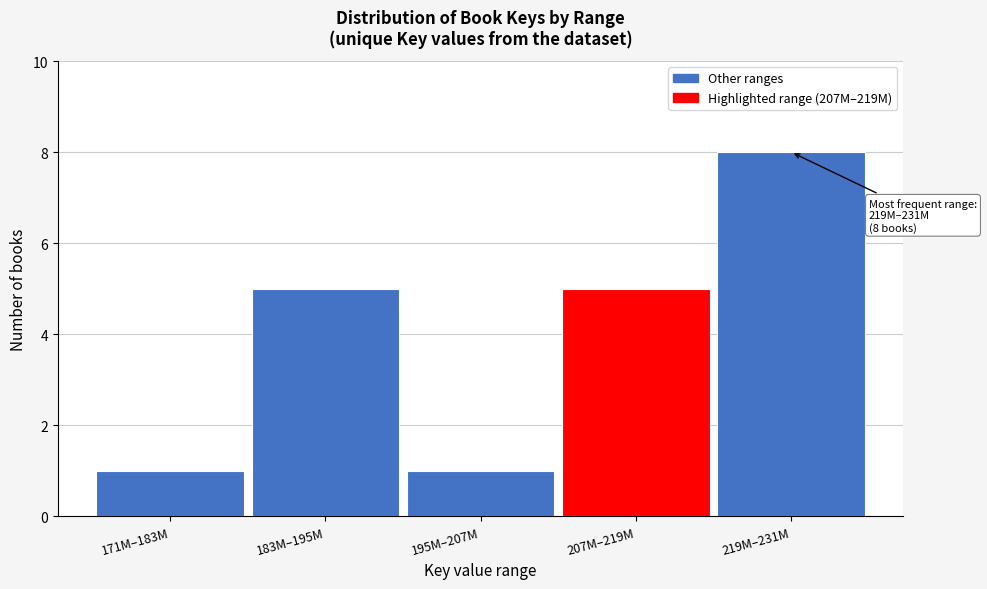

Reading left to right, extract all data points from this chart.

1	5	1	5	8